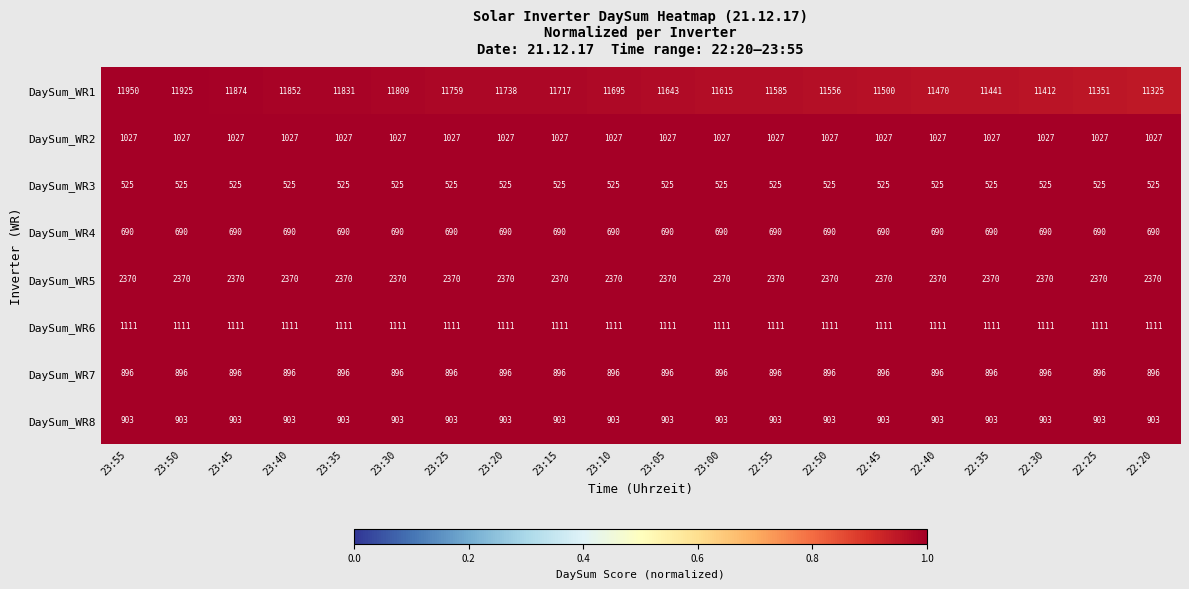

Rank the series at 22:40 from lowest to highest value.

DaySum_WR3, DaySum_WR4, DaySum_WR7, DaySum_WR8, DaySum_WR2, DaySum_WR6, DaySum_WR5, DaySum_WR1